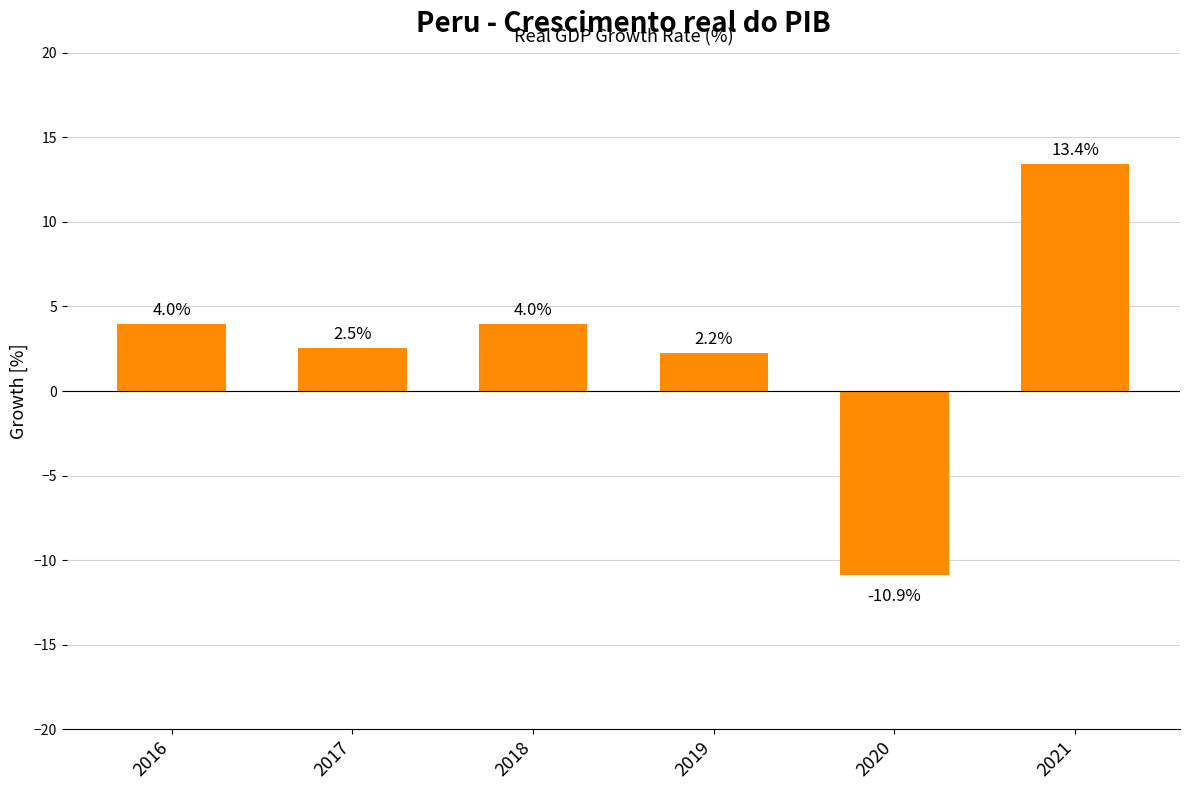

How many values are above zero?

5